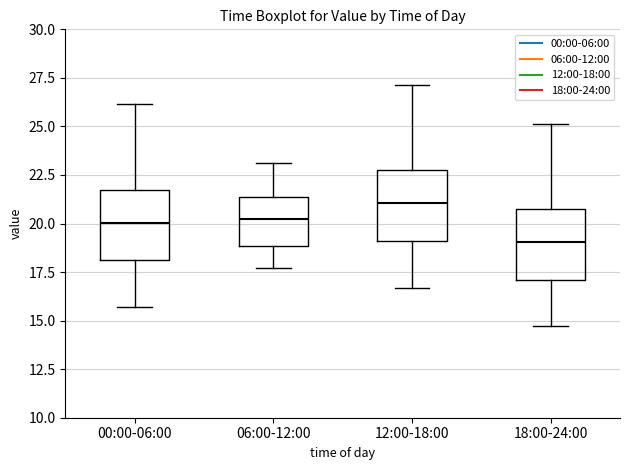

Reading left to right, transcribe this box plot: for each box, give where its median line is, the range the box spans, and where its two whiskers end, as read against the y-axis. The values are not printed on the chart, so give them approximately, as read against the axis.

00:00-06:00: median 20.0, box 18.0 to 21.5, whiskers 15.5 to 26.0
06:00-12:00: median 20.0, box 19.0 to 21.5, whiskers 17.5 to 23.0
12:00-18:00: median 21.0, box 19.0 to 22.5, whiskers 16.5 to 27.0
18:00-24:00: median 19.0, box 17.0 to 20.5, whiskers 14.5 to 25.0